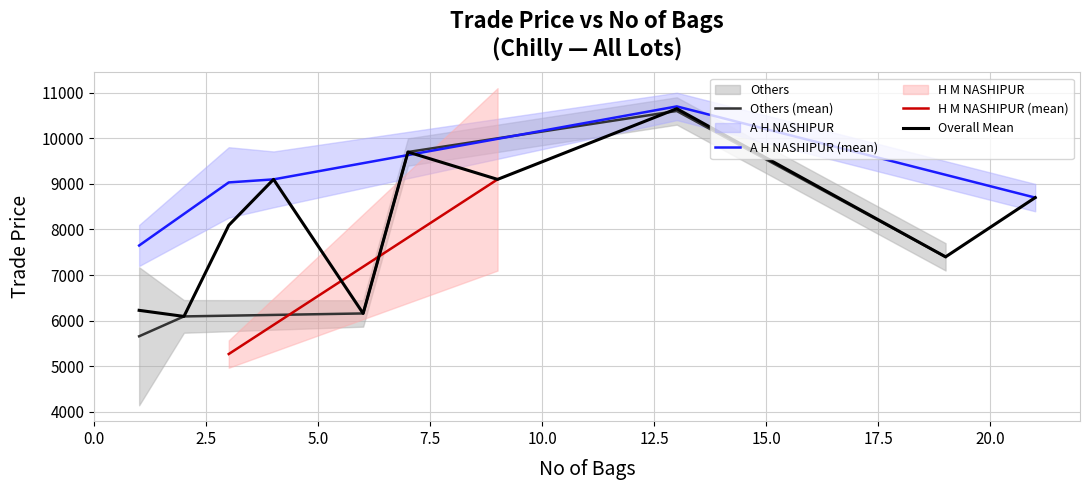

Approximately how many times larger is the value at 9 compared to 7?

1.1